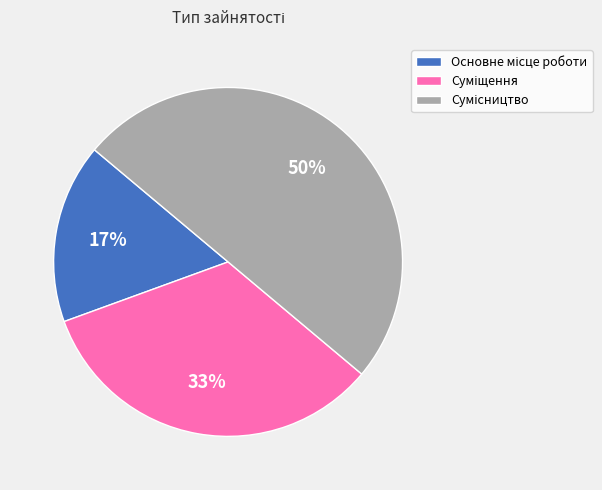

To the nearest percent, what is the average slice percentage?

33%